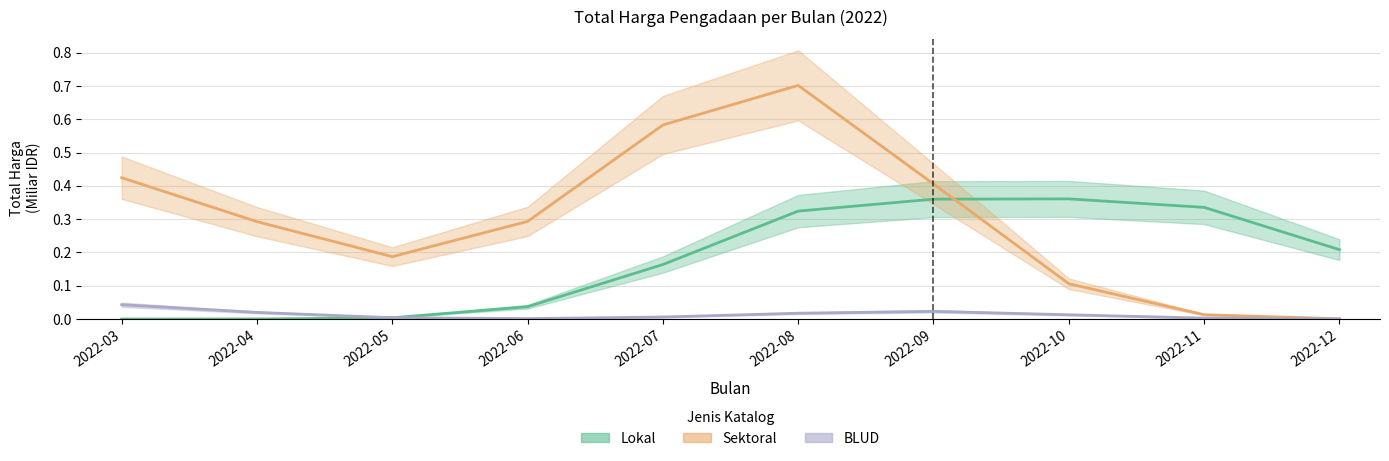

What value does the Sektoral series have at 2022-07?

0.6